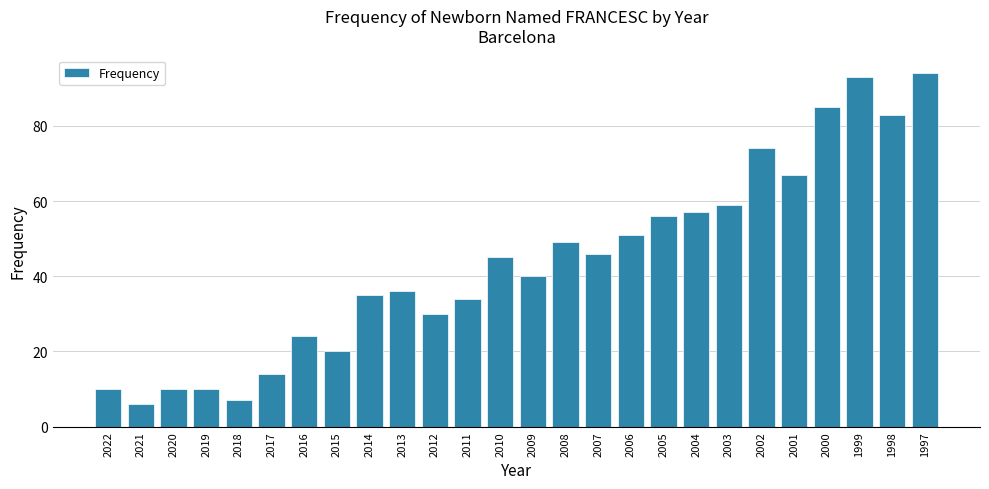

Read the value at 2015, to the nearest 5.

20